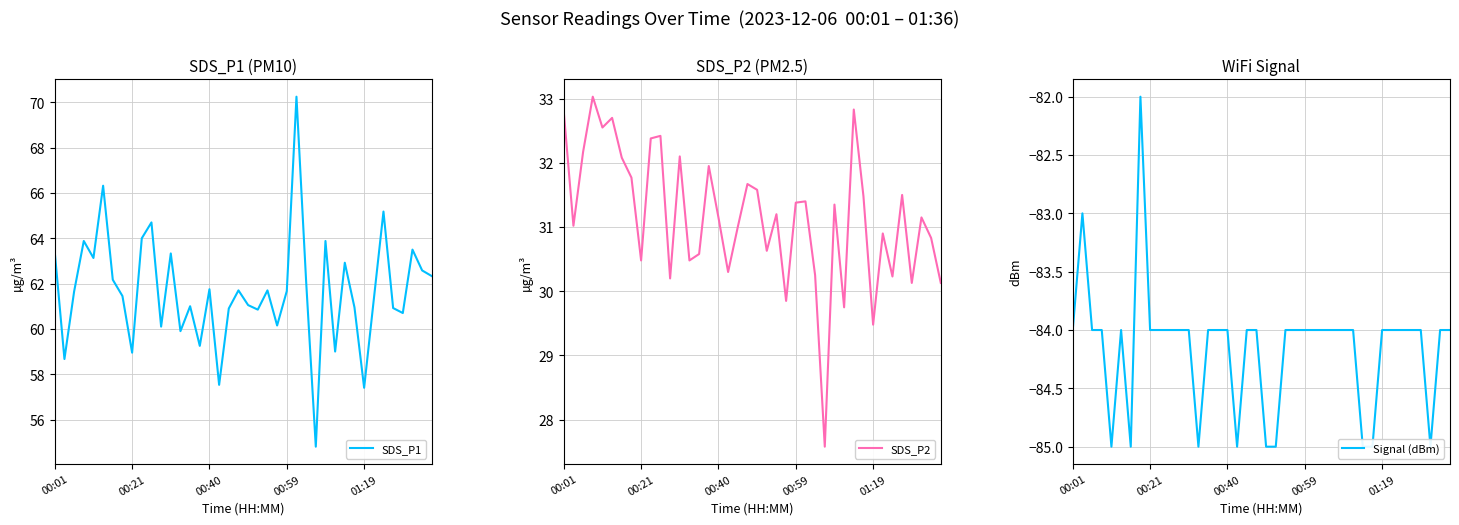

What is the maximum value for SDS_P2?

33.0